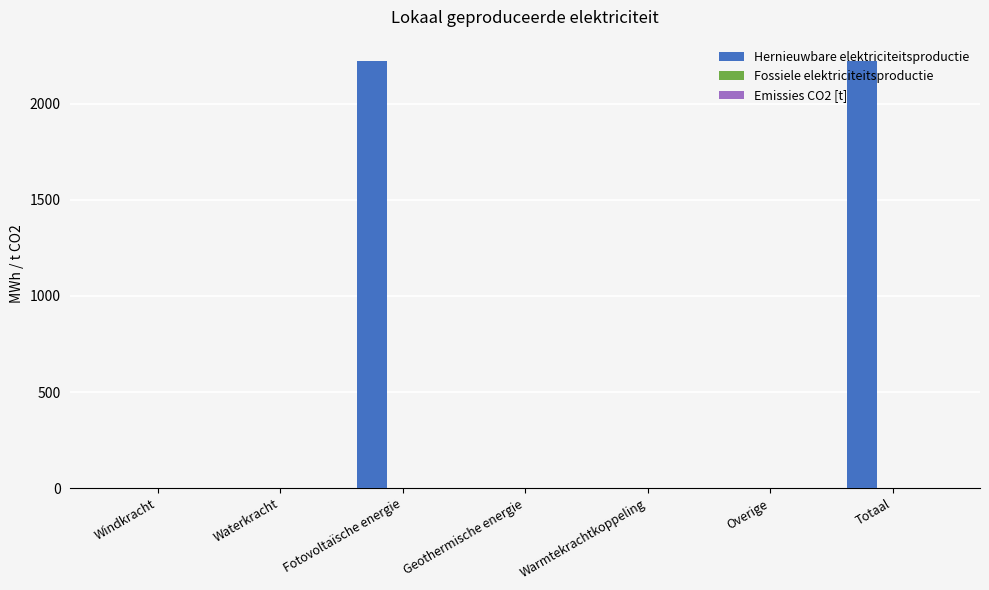

What is the sum of the values at Fotovoltaïsche energie and Warmtekrachtkoppeling?

2222.5